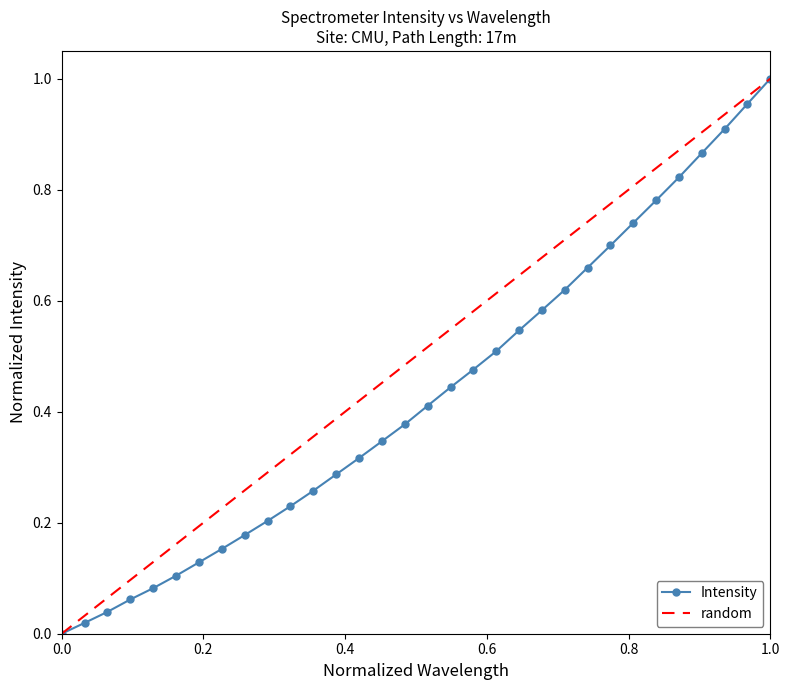

How many data points in Intensity are above 0?

31